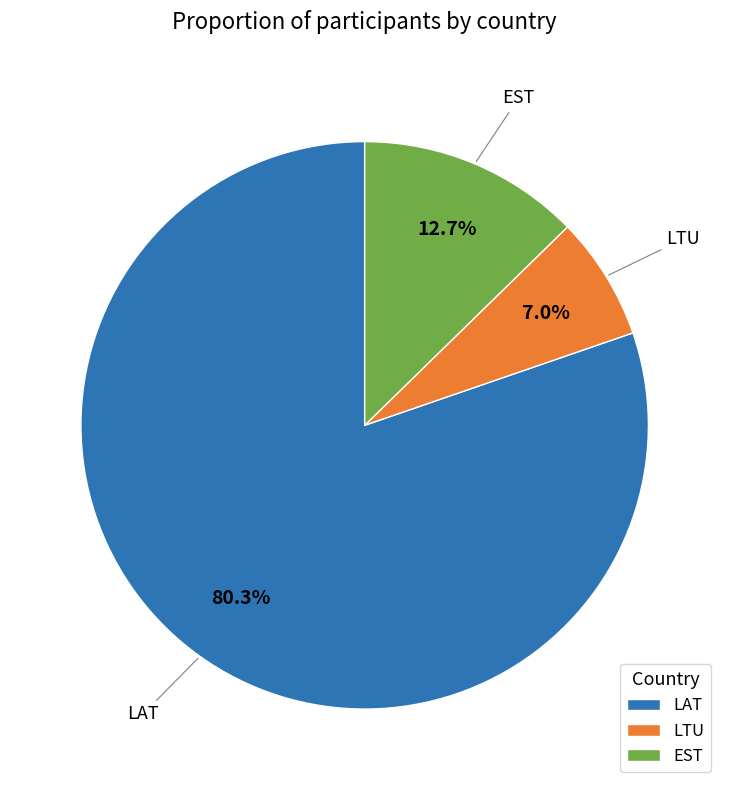

Is there a majority slice in this chart?

Yes